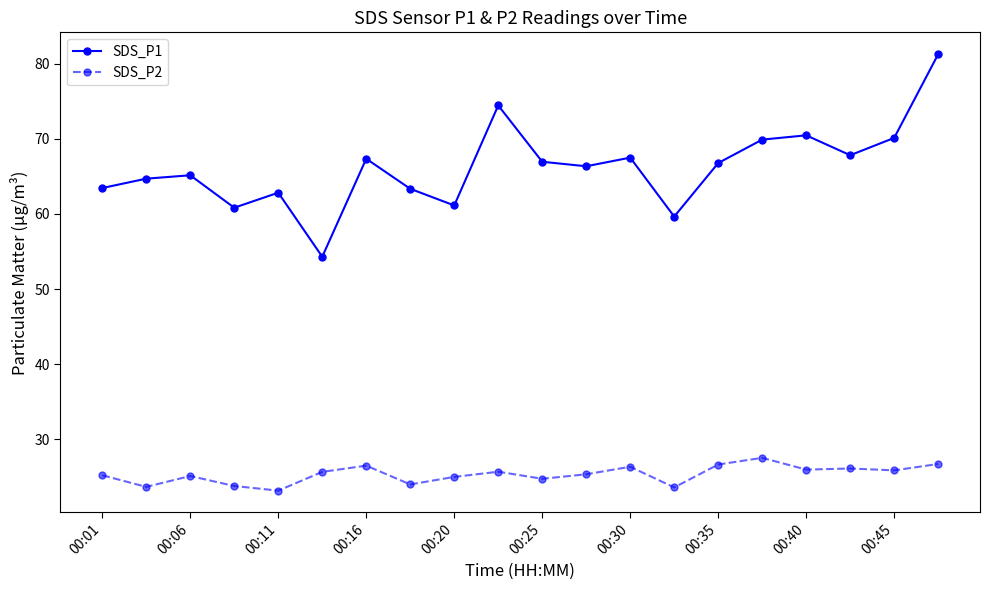

True or false: SDS_P2 and SDS_P1 cross at least once.

False